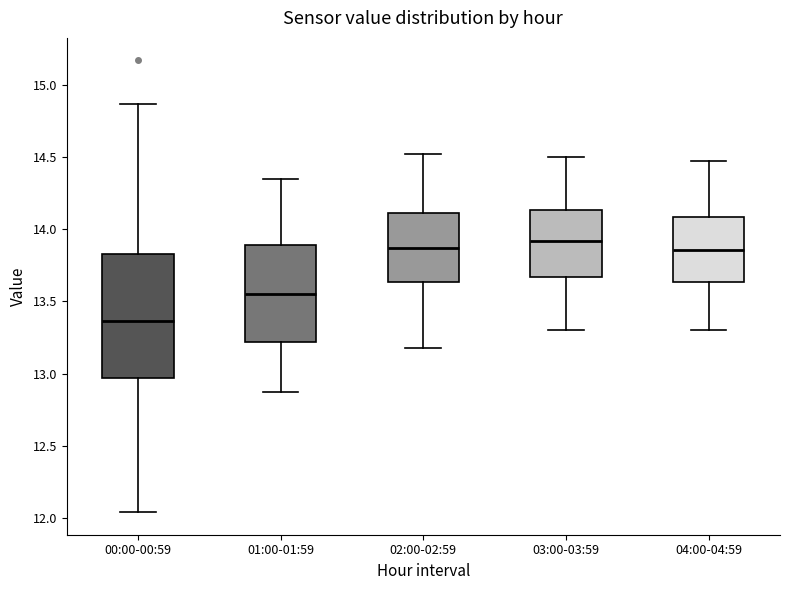

Which box's median line is the highest?

03:00-03:59